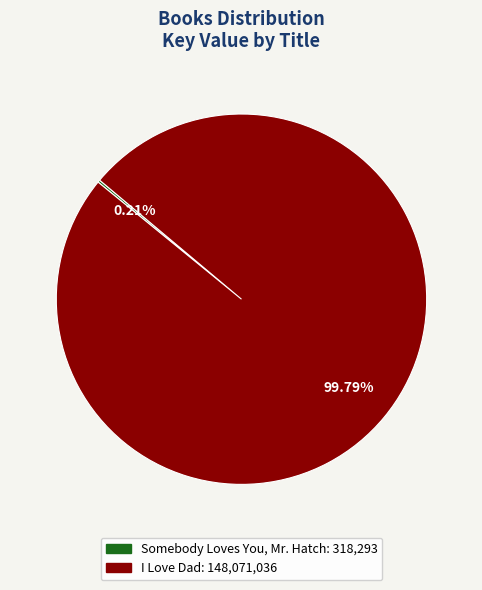

Which slice is the largest?

I Love Dad